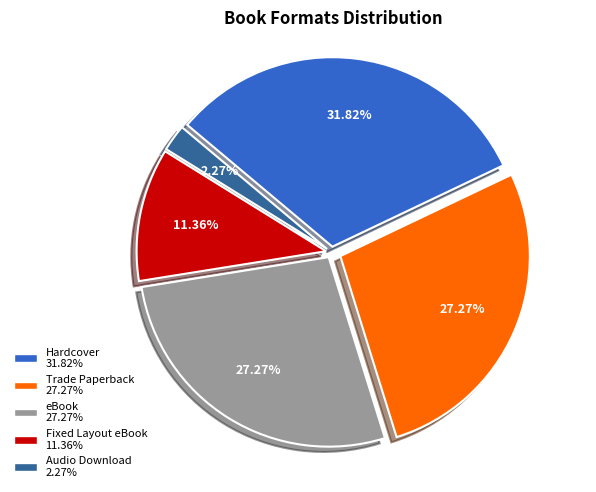

Count the number of slices in the pie.

5